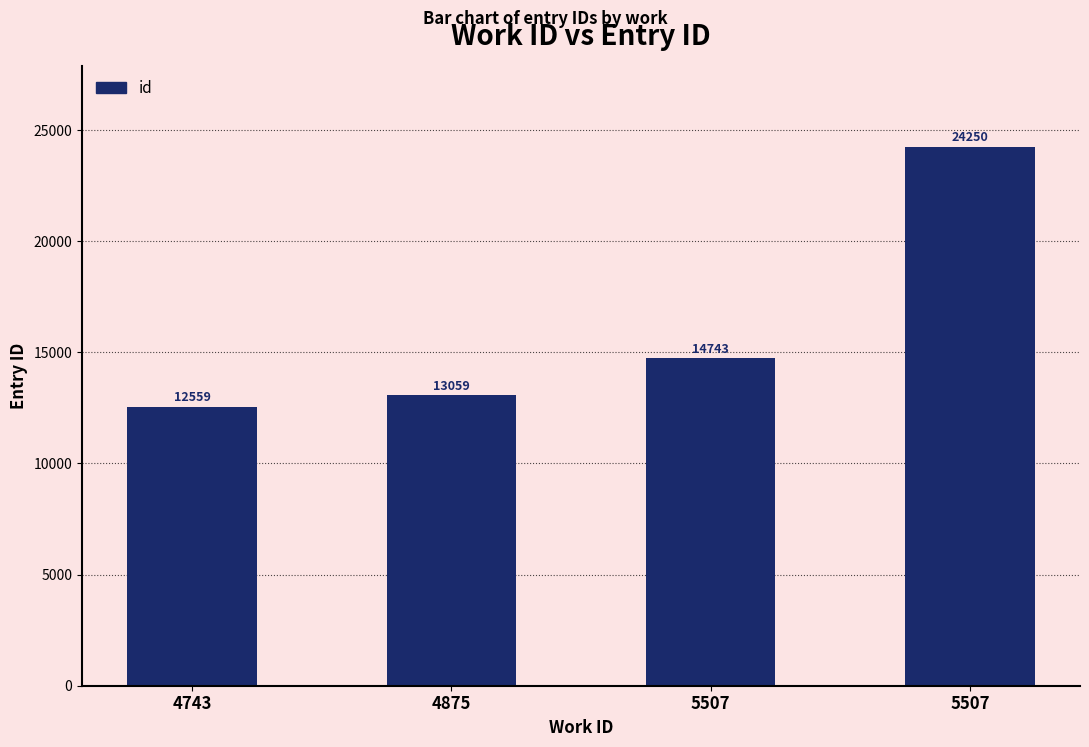

Where is the data nearest to the value 18404?

5507